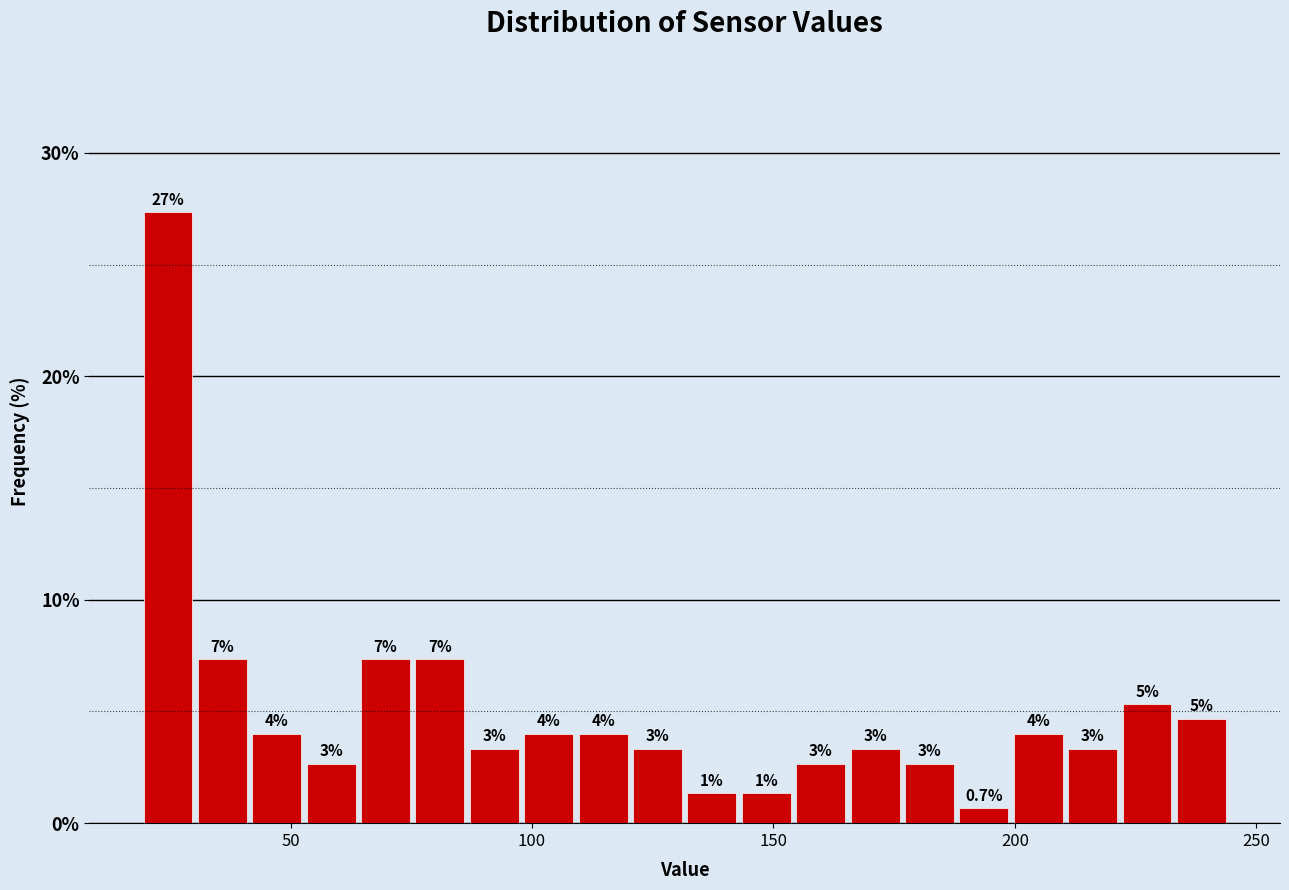

Around what value on the x-axis is the tallest bar? Give the approximate position of its centre, as read against the axis.

25